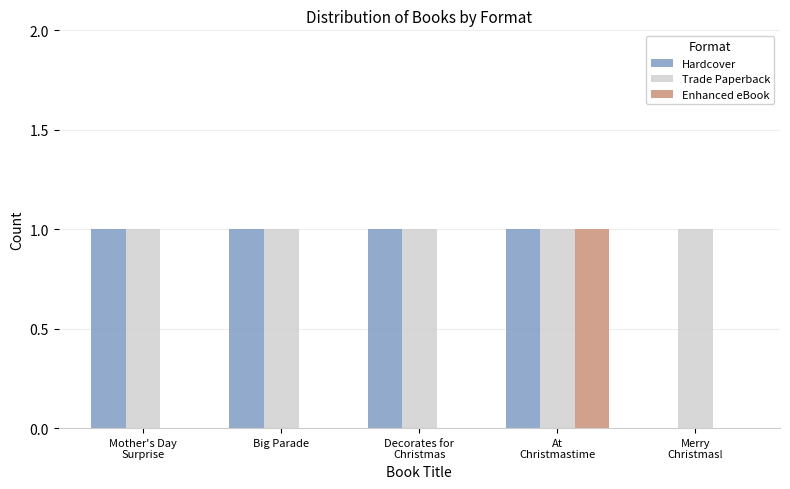

How many data points does each series have?

5